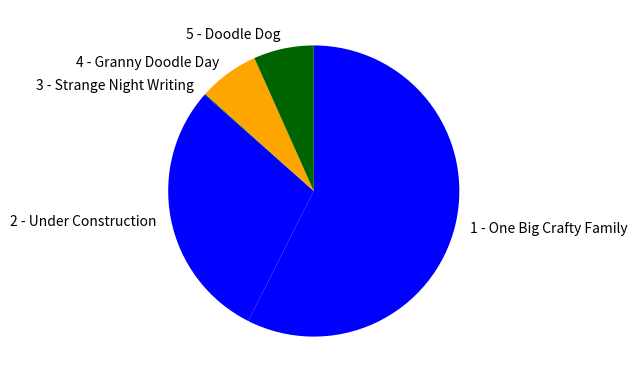

Do 2 - Under Construction and 1 - One Big Crafty Family together represent more than half of the pie?

Yes